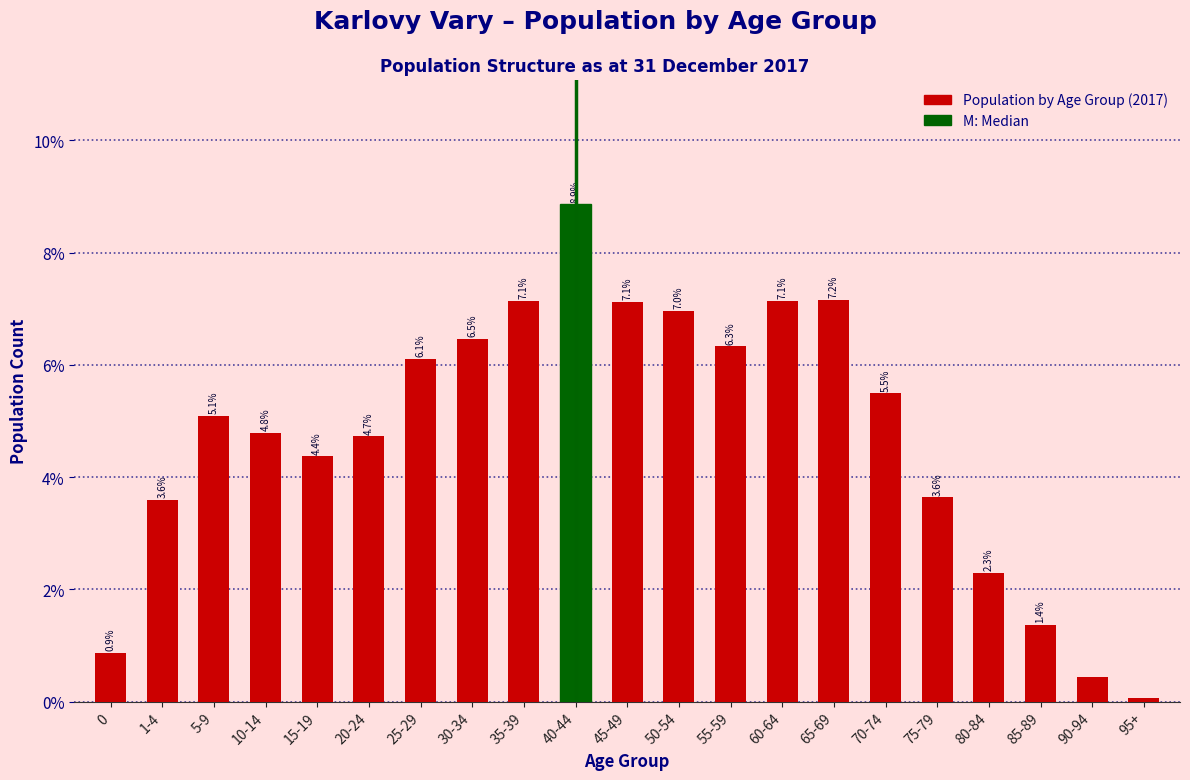

The chart shows a value of 1.4 at 85-89. True or false?

True